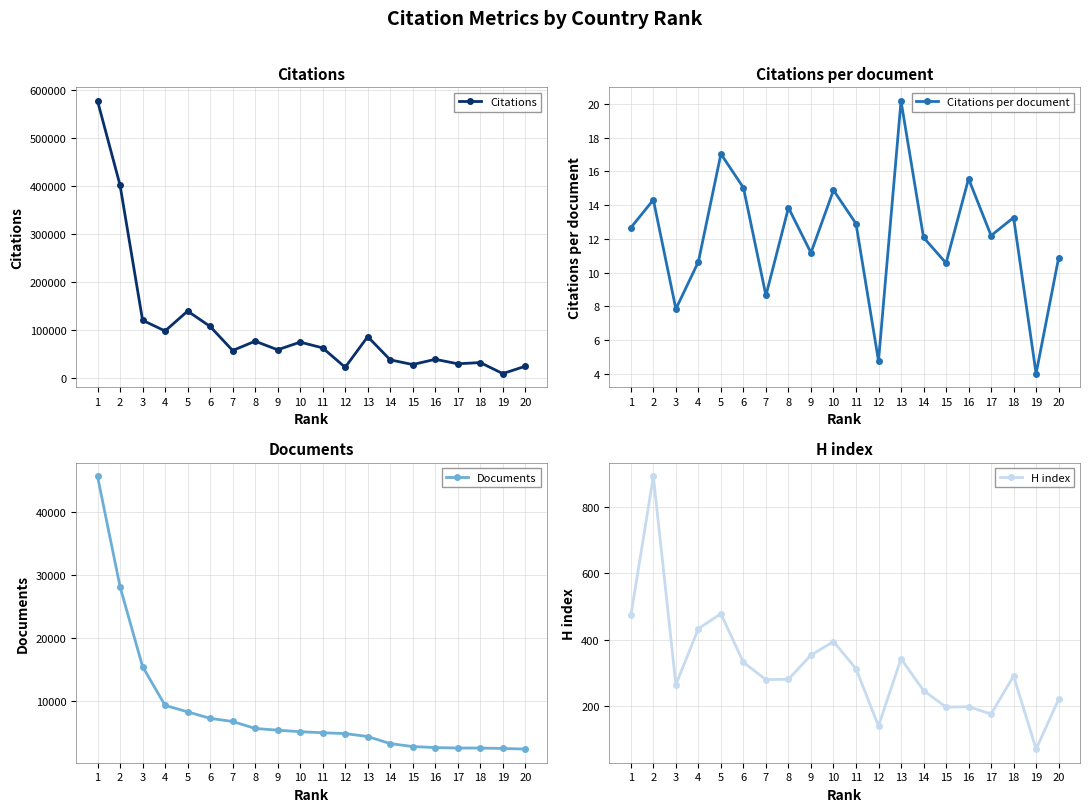

Which series has the widest spread of values?

Citations